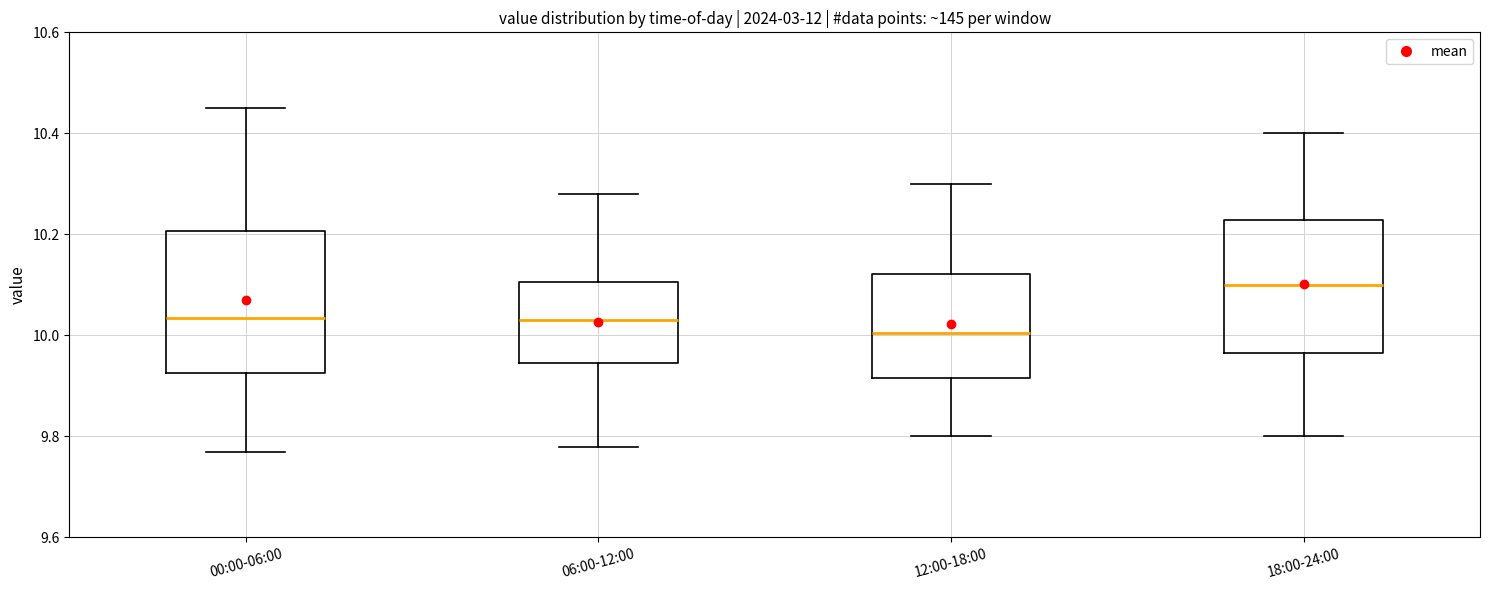

Which box's median line is the lowest?

12:00-18:00